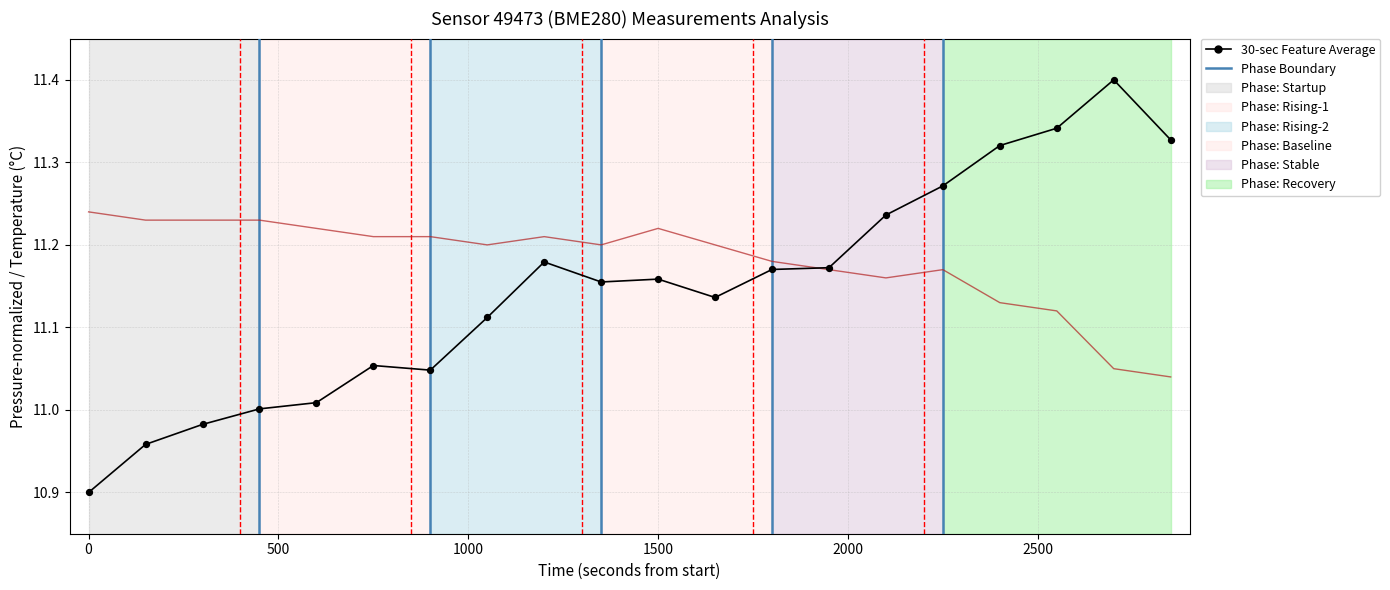

What is the maximum value shown in the chart?

11.4